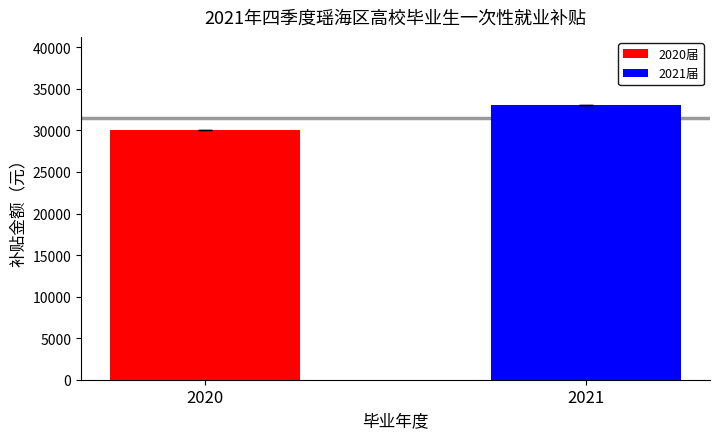

What is the average value?

31500